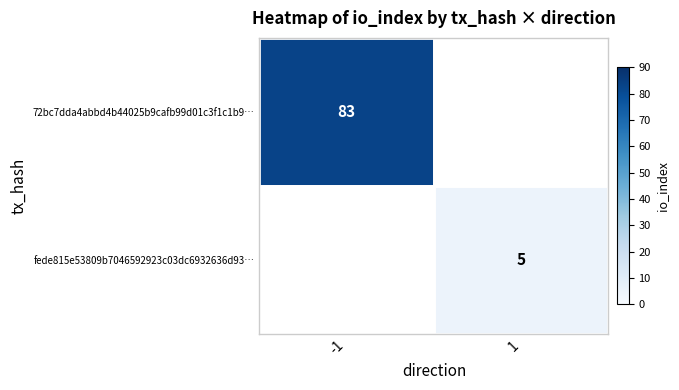

How many data points does each series have?

2